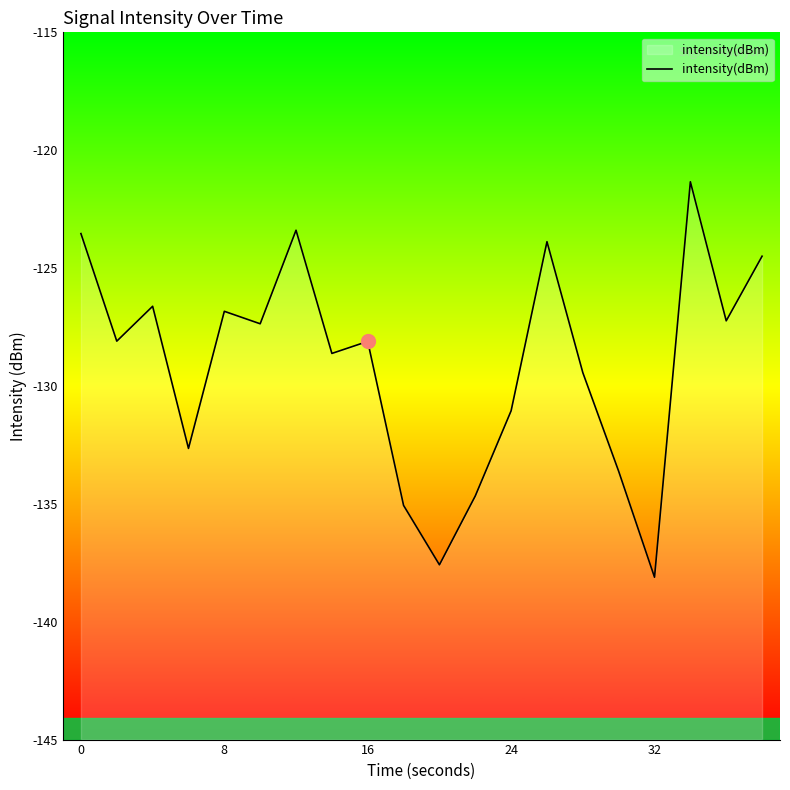

What is the smallest value displayed?

-138.1